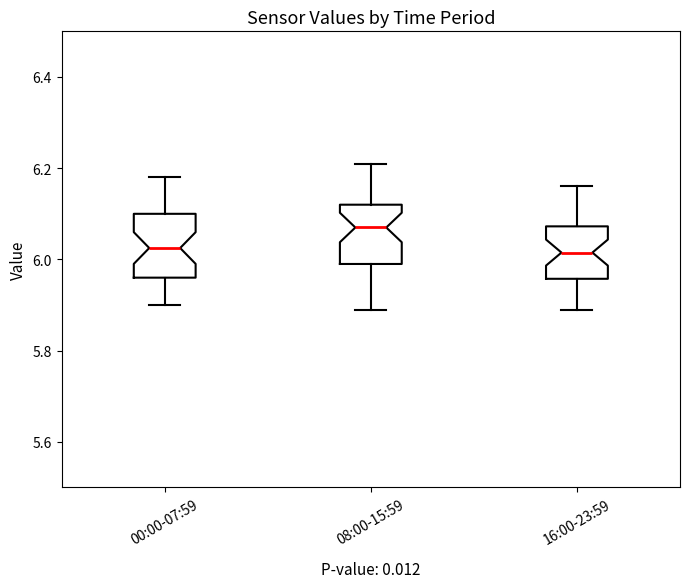

Reading left to right, read every box against the y-axis: the position of its median line, the range the box covers, and the ends of its whiskers. The values are not printed on the chart, so give them approximately, as read against the axis.

00:00-07:59: median 6.02, box 5.96 to 6.10, whiskers 5.90 to 6.18
08:00-15:59: median 6.08, box 6.00 to 6.12, whiskers 5.90 to 6.22
16:00-23:59: median 6.02, box 5.96 to 6.08, whiskers 5.90 to 6.16